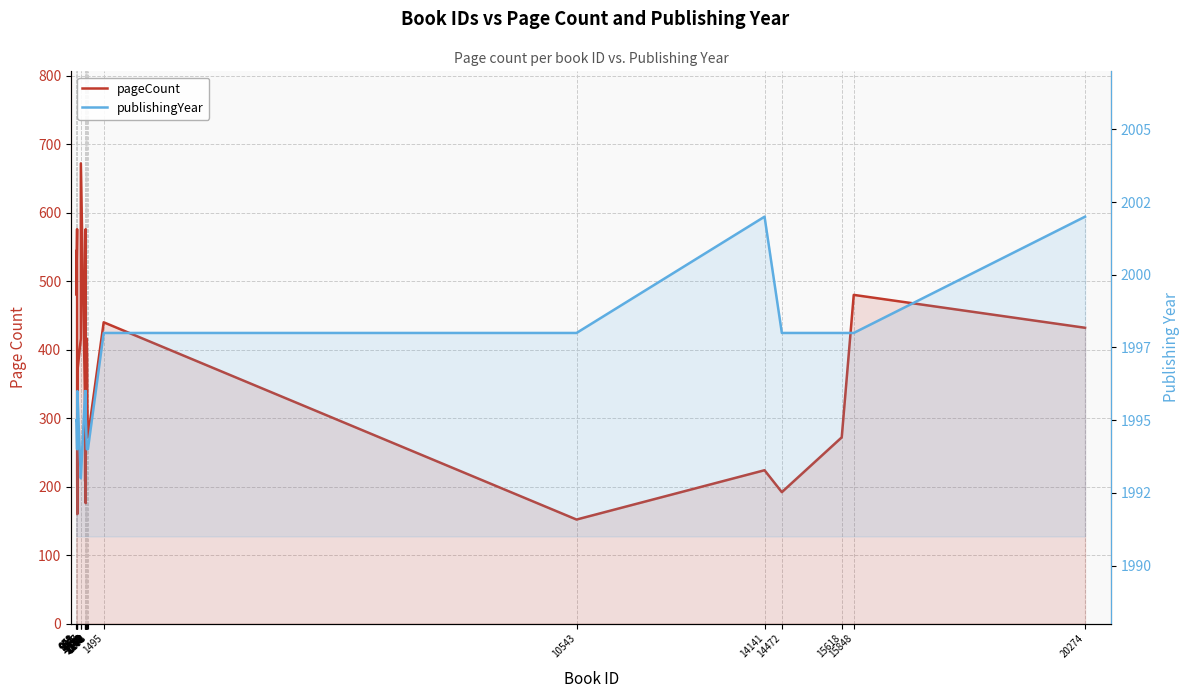

Reading left to right, transcribe all the data shown in this chart.

pageCount: 971=544	972=480	986=576	987=224	990=160	991=368	1057=416	1058=672	1139=320	1140=208	1142=320	1148=224	1149=512	1150=176	1151=576	1152=240	1154=304	1172=416	1178=384	1182=320	1193=272	1495=440	10543=152	14141=224	14472=192	15618=272	15848=480	20274=432
publishingYear: 971=1995	972=1995	986=1994	987=1994	990=1995	991=1996	1057=1993	1058=1993	1139=1996	1140=1996	1142=1996	1148=1995	1149=1995	1150=1995	1151=1996	1152=1995	1154=1995	1172=1994	1178=1994	1182=1994	1193=1994	1495=1998	10543=1998	14141=2002	14472=1998	15618=1998	15848=1998	20274=2002